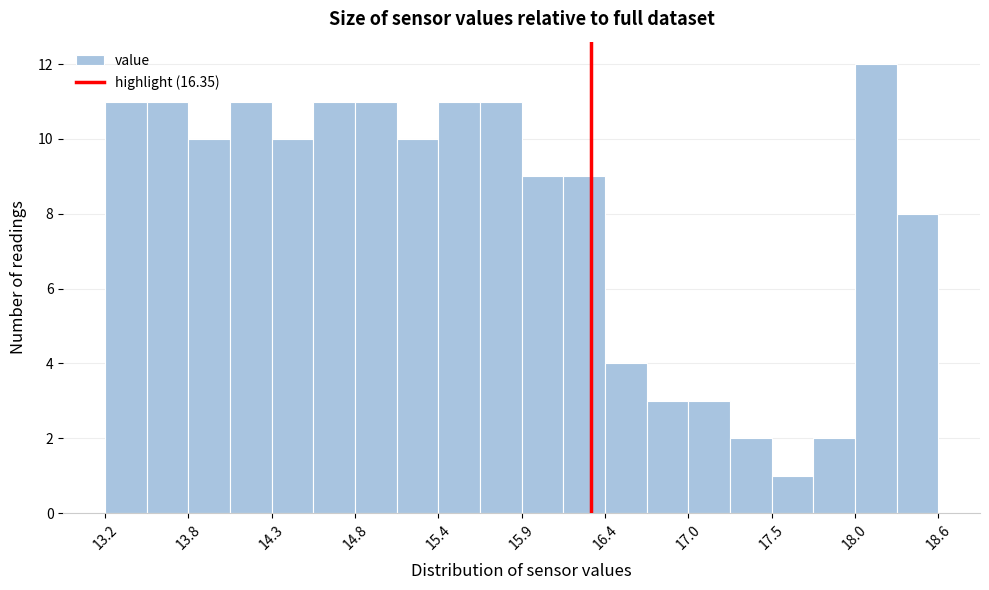

Around what value on the x-axis is the tallest bar? Give the approximate position of its centre, as read against the axis.

18.2